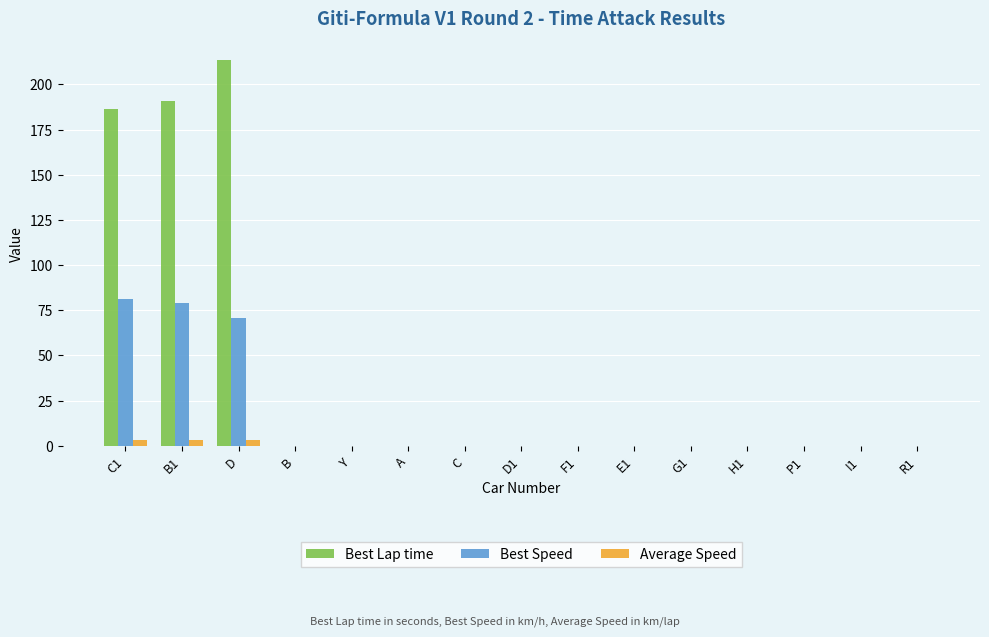

True or false: Best Speed has a value of -49.1 at R1.

False